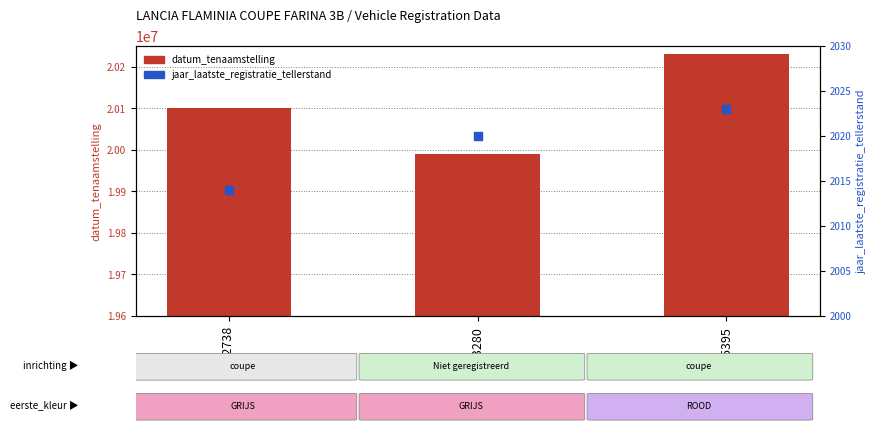

Which series has the widest spread of Y values?

datum_tenaamstelling